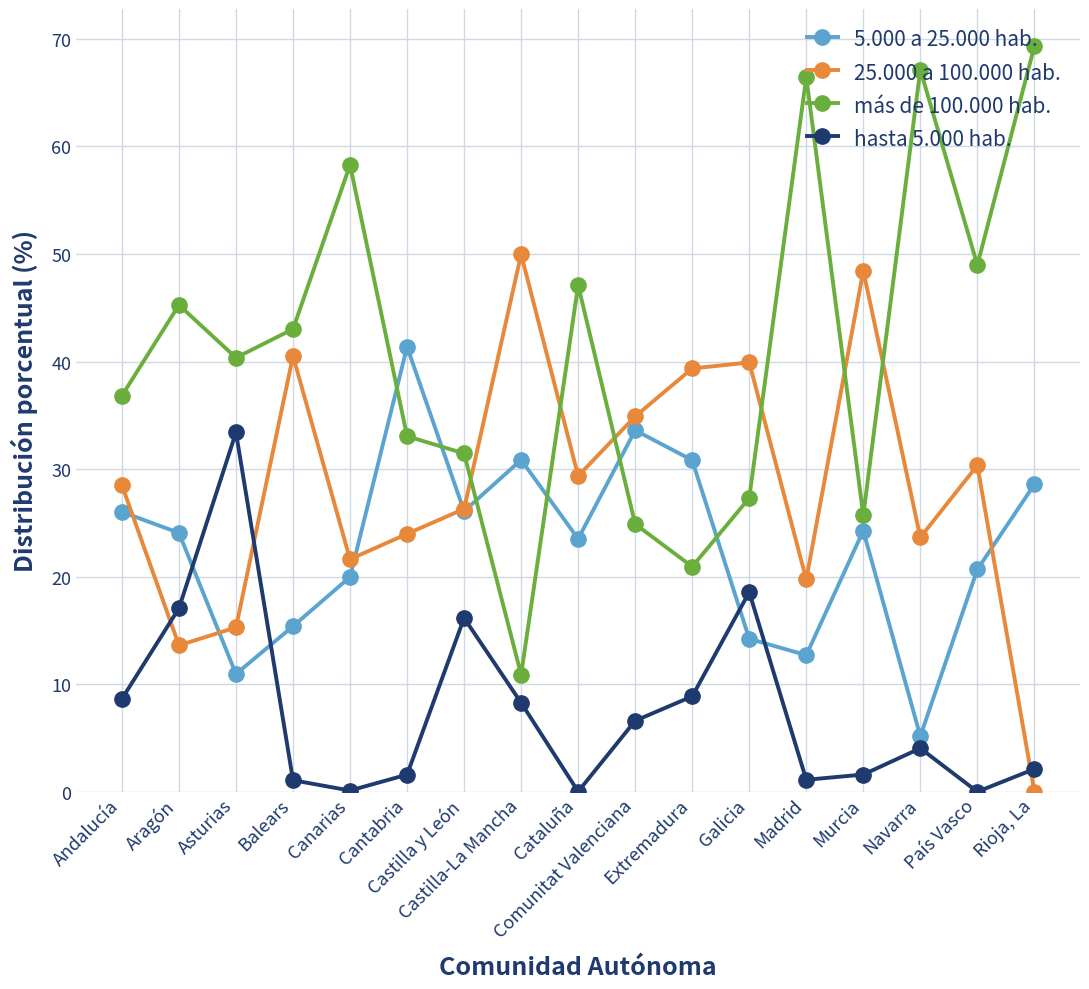

What is the total value across all series at Madrid?

100.0